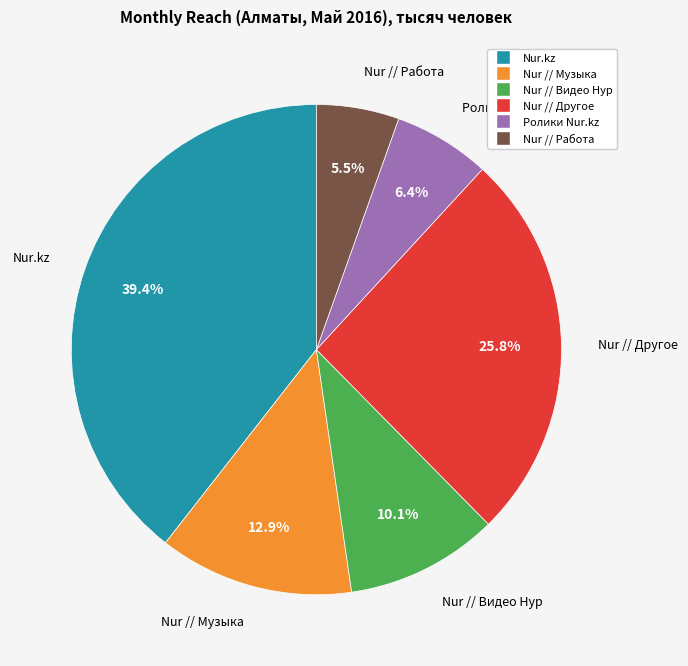

Between Nur // Видео Нур and Nur // Работа, which is larger?

Nur // Видео Нур